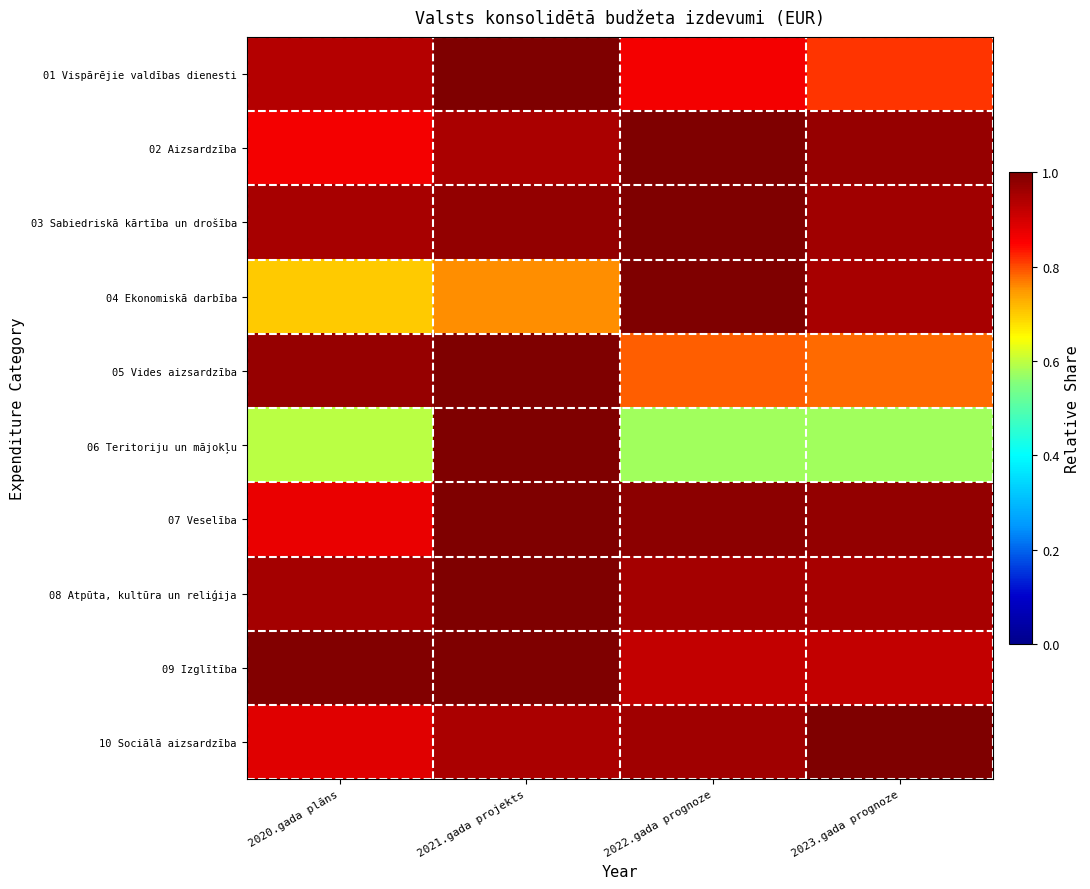

Which label corresponds to the smallest value in the chart?

2022.gada prognoze